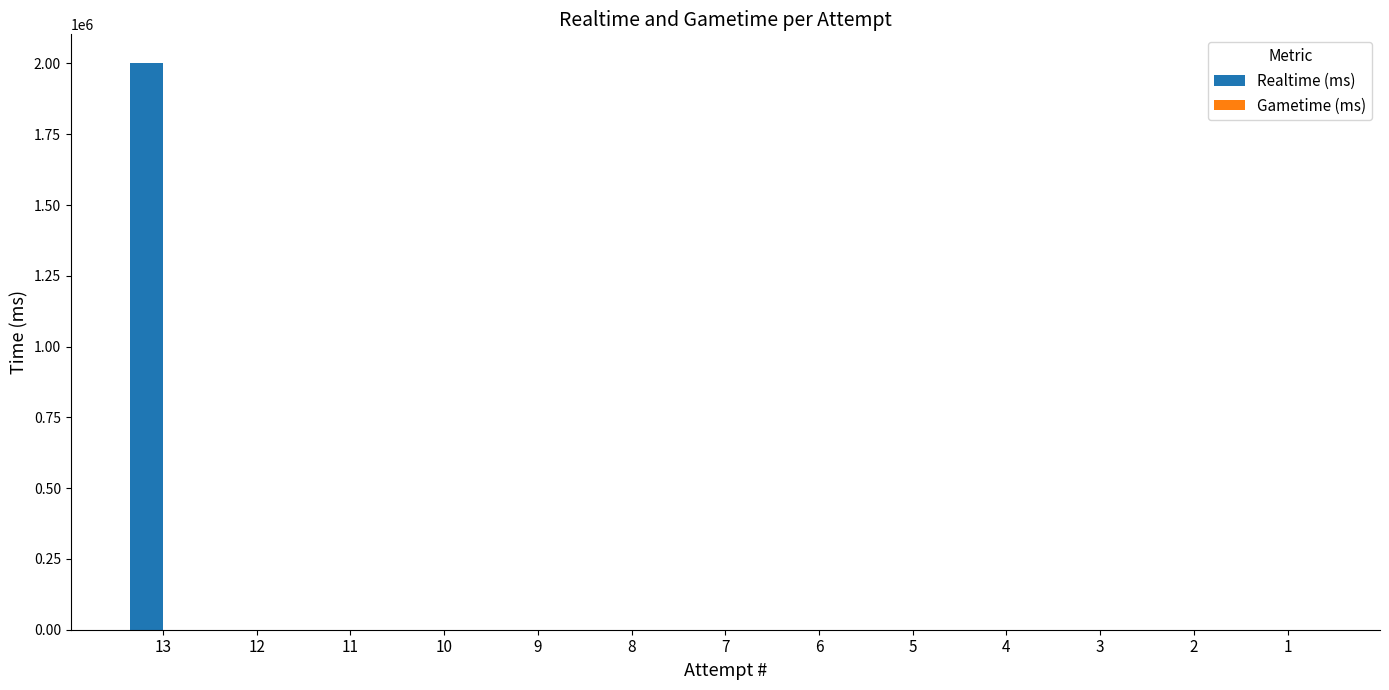

How many data points does each series have?

13